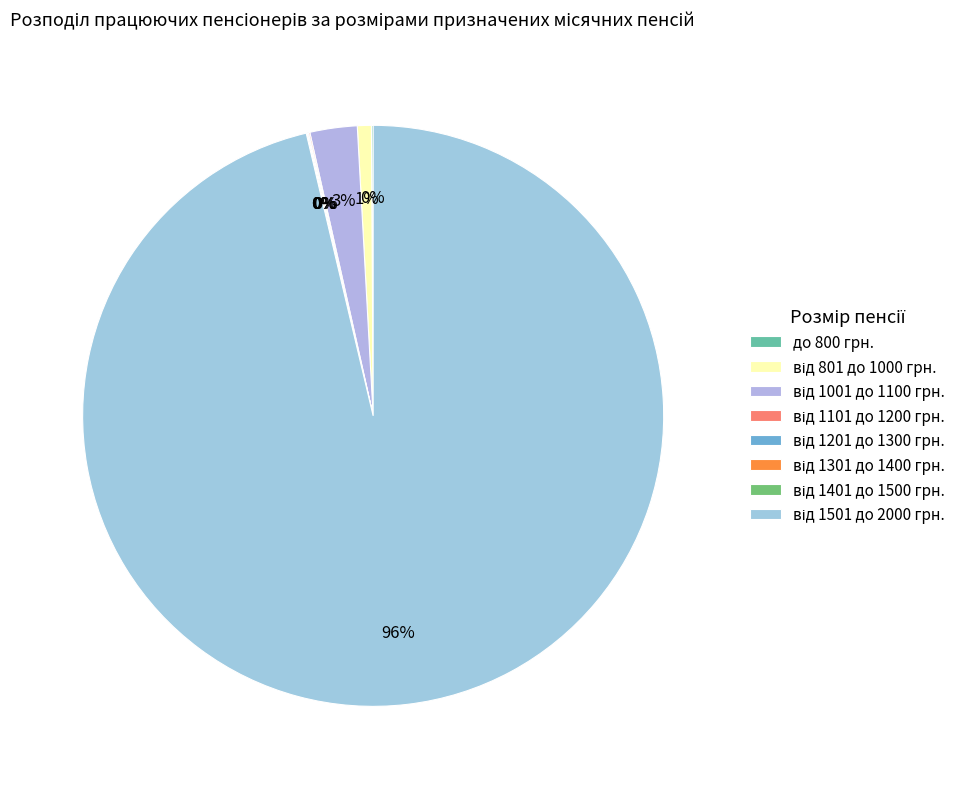

To the nearest percent, what is the difference between the largest and smallest slice percentages?

96%